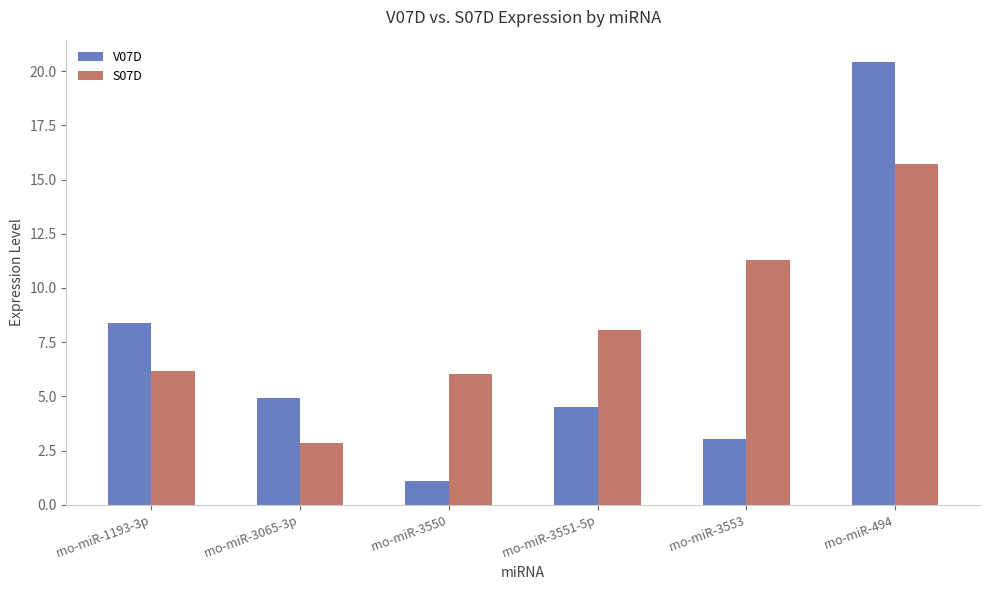

Reading left to right, what are all the values shown in this chart?

V07D: rno-miR-1193-3p=8.4	rno-miR-3065-3p=4.9	rno-miR-3550=1.1	rno-miR-3551-5p=4.5	rno-miR-3553=3.0	rno-miR-494=20.4
S07D: rno-miR-1193-3p=6.2	rno-miR-3065-3p=2.9	rno-miR-3550=6.0	rno-miR-3551-5p=8.1	rno-miR-3553=11.3	rno-miR-494=15.7